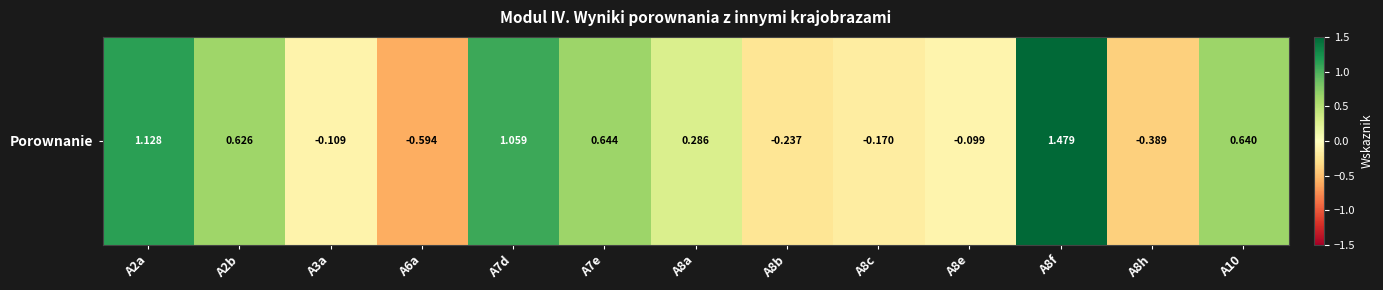

True or false: the data shows -0.9 at A6a.

False